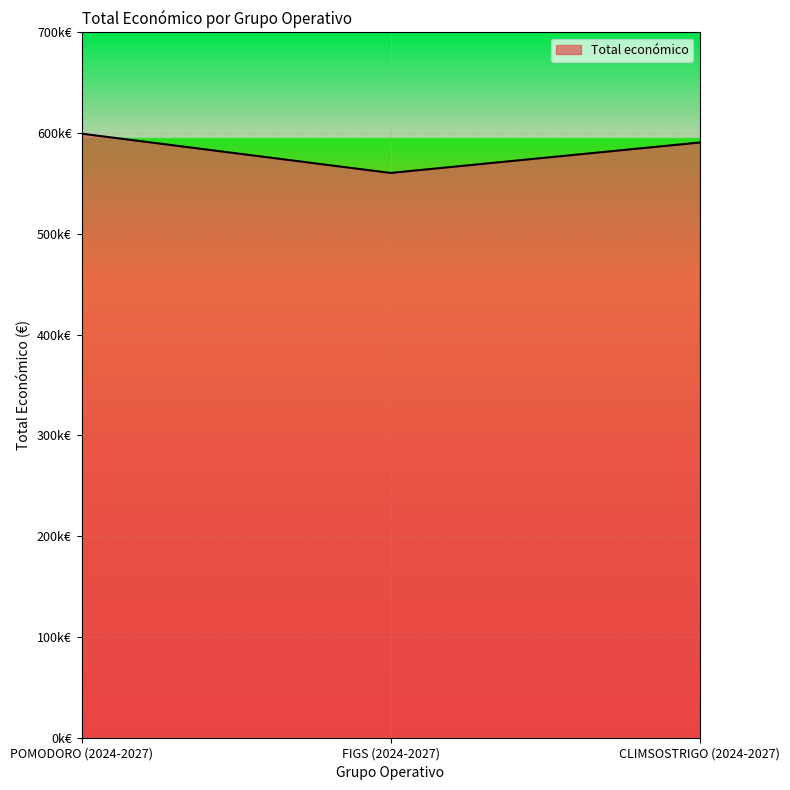

What is the value of the 1st point from the left?

599540